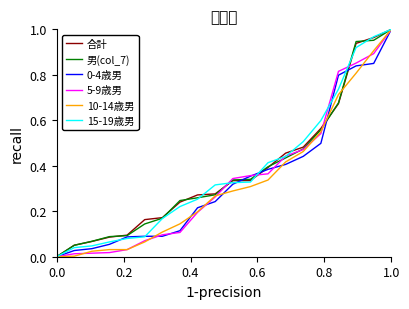

What is the difference between the maximum and second lowest values in the 0-4歳男 series?

1.0